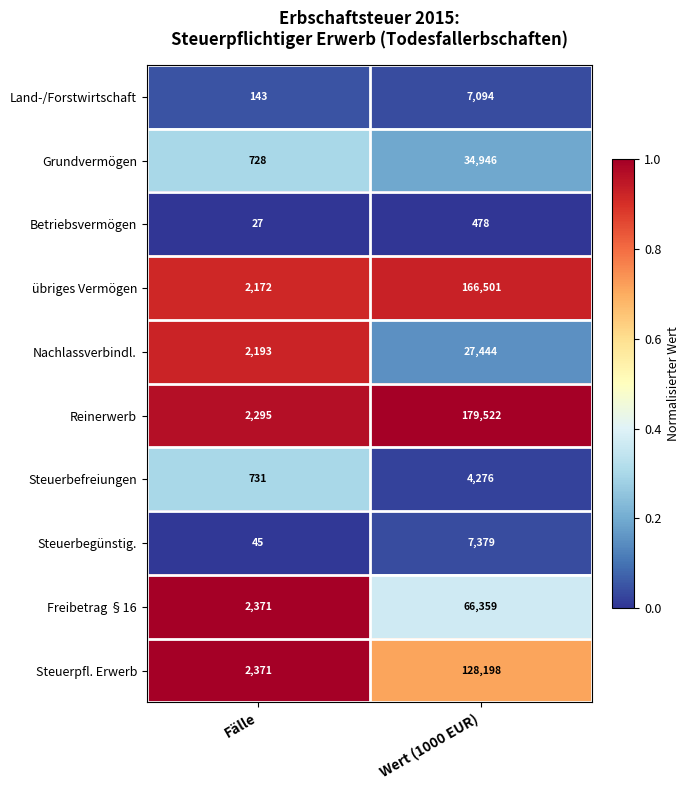

Reading left to right, transcribe all the data shown in this chart.

Land-/Forstwirtschaft: 143	7094
Grundvermögen: 728	34946
Betriebsvermögen: 27	478
übriges Vermögen: 2172	166501
Nachlassverbindl.: 2193	27444
Reinerwerb: 2295	179522
Steuerbefreiungen: 731	4276
Steuerbegünstig.: 45	7379
Freibetrag §16: 2371	66359
Steuerpfl. Erwerb: 2371	128198